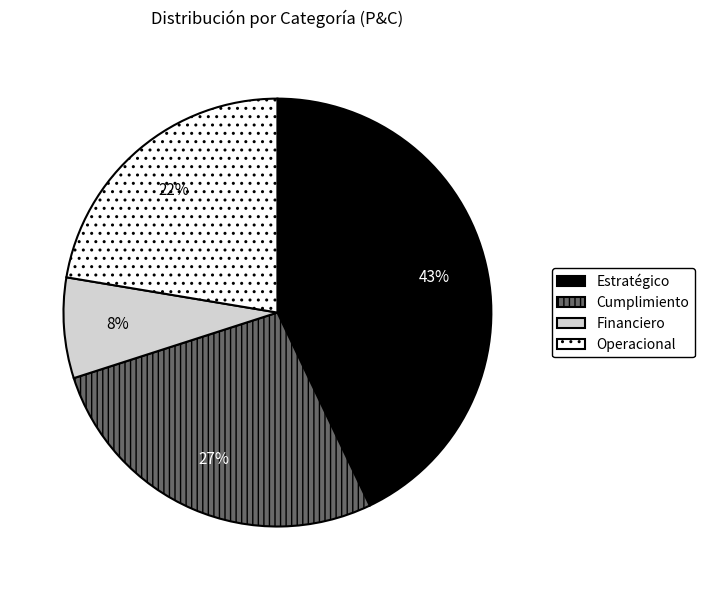

Which category has the biggest portion of the pie?

Estratégico